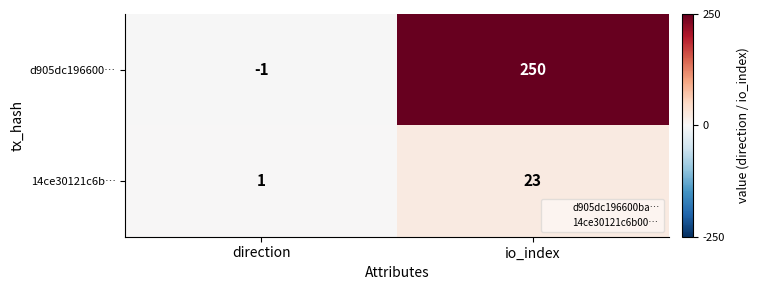

Which series has the largest range (max minus min)?

d905dc196600…